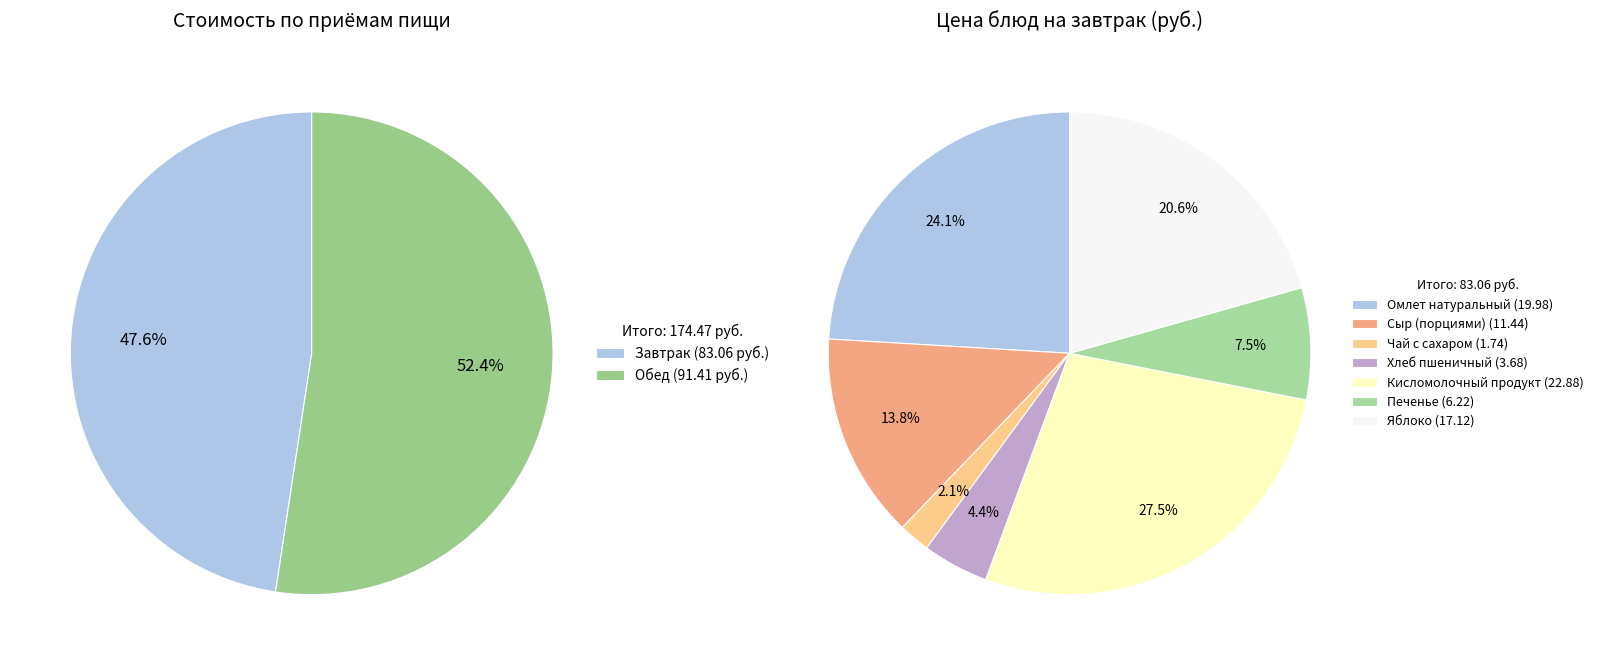

Does Завтрак represent more than half of the total?

No